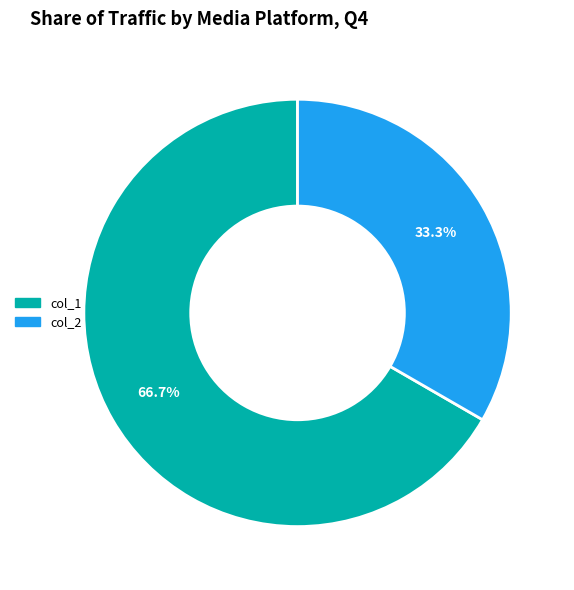

Is there any slice that represents more than half of the pie?

Yes